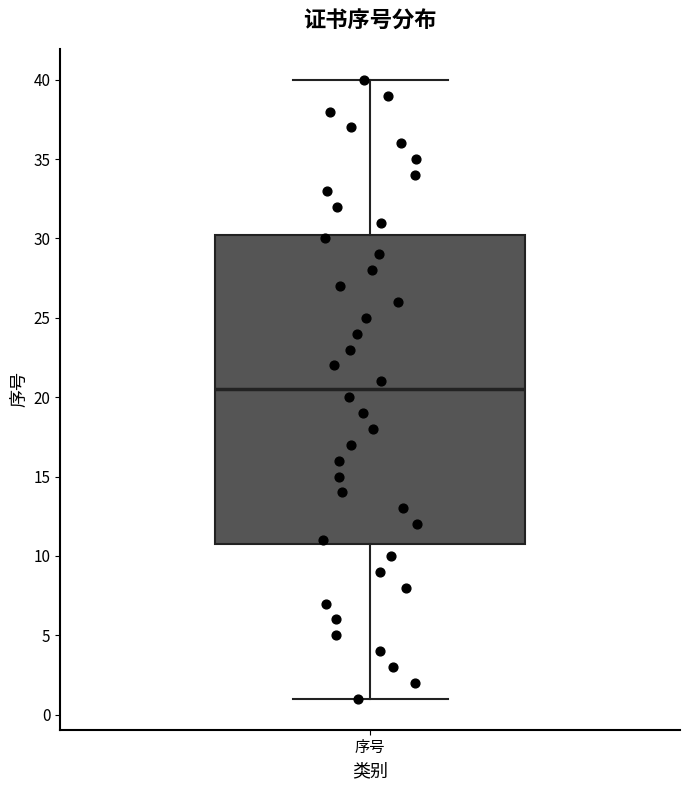

Read this box plot against the y-axis: the position of the median line, the range covered by the box, and the ends of both whiskers. The values are not printed on the chart, so give them approximately, as read against the axis.

median 20.5, box 11.0 to 30.5, whiskers 1.0 to 40.0